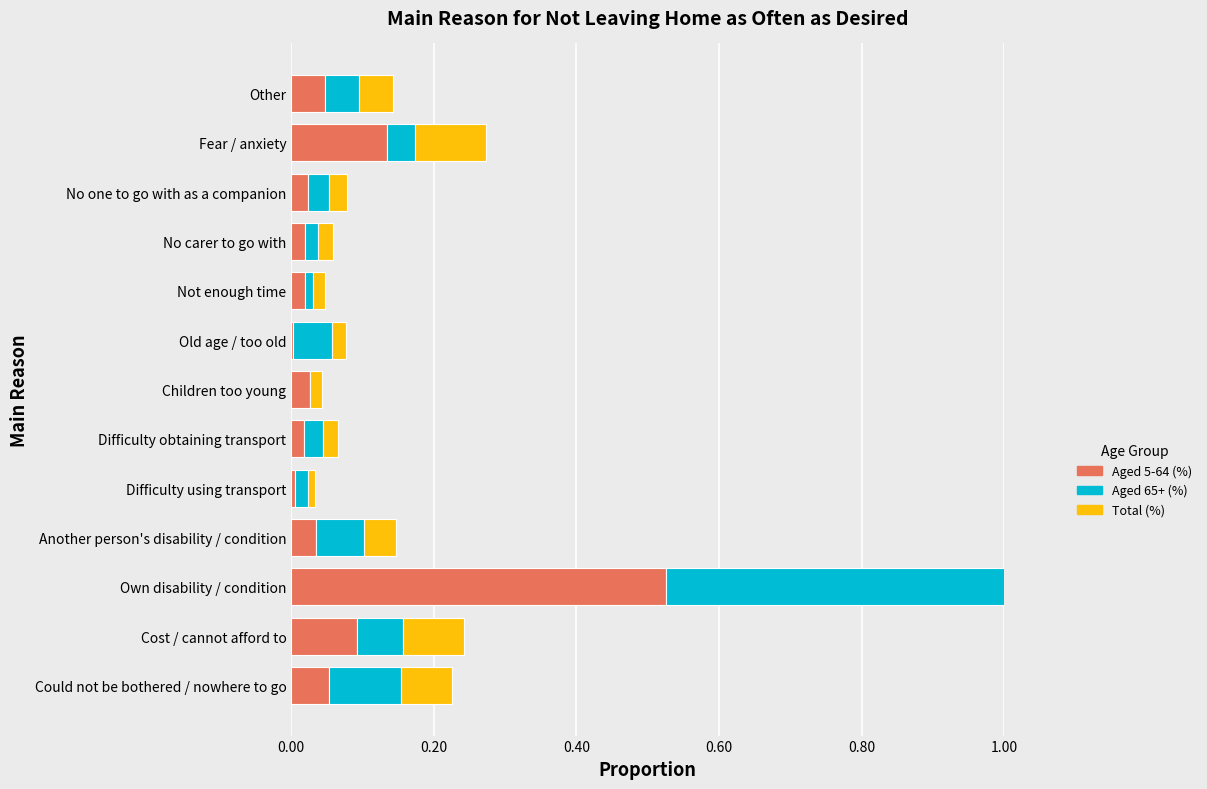

What are all the series names shown in the legend?

Aged 5-64 (%), Aged 65+ (%), Total (%)